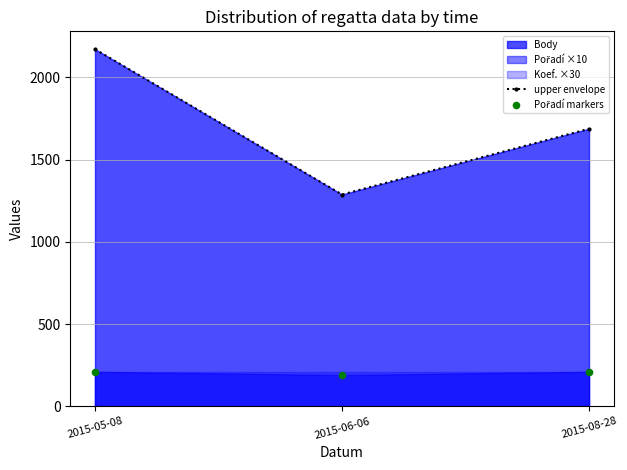

What is the total value across all series at 2015-05-08?

2382